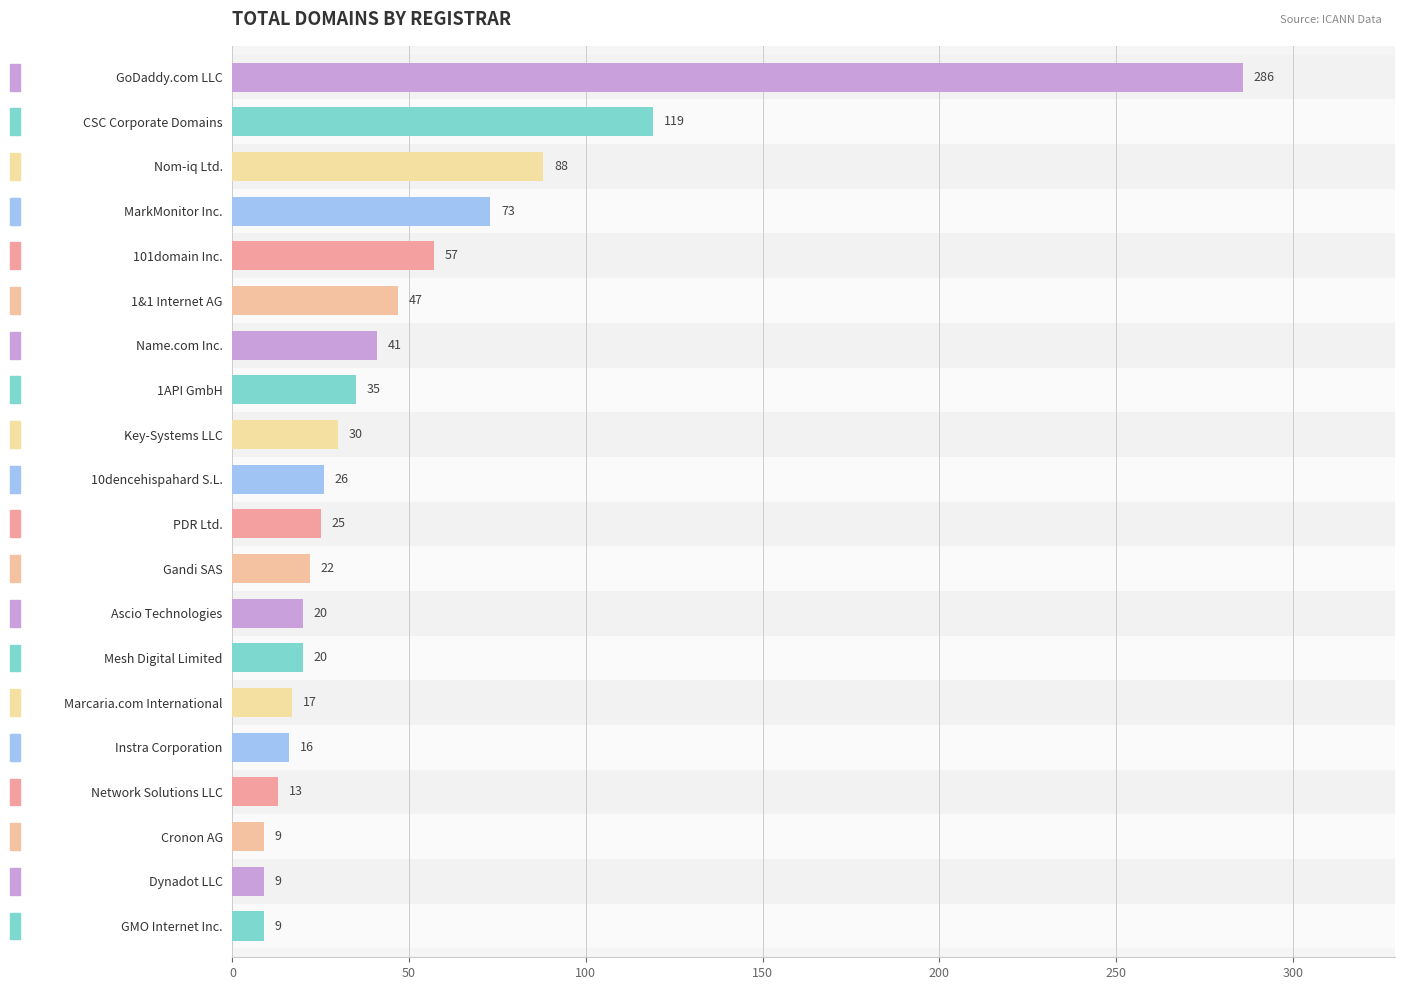

What is the sum of all values?

962